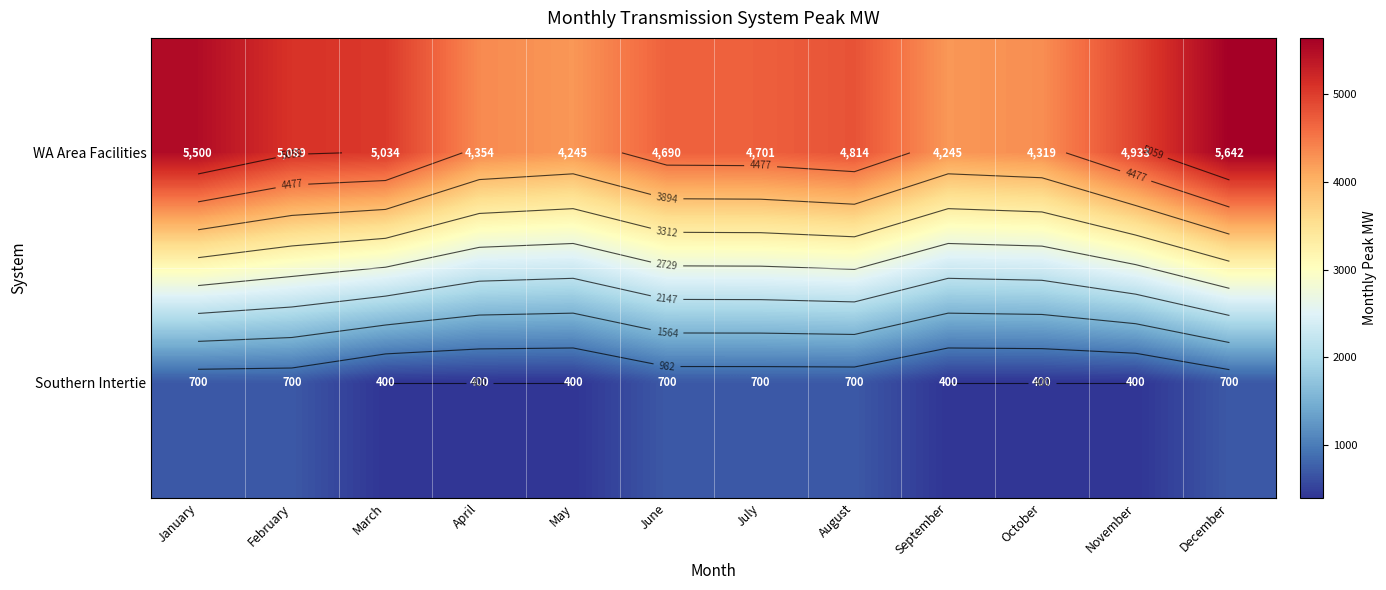

Which category has the lowest value across all series?

March